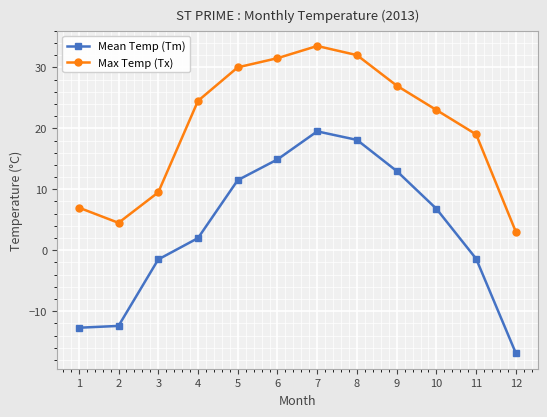

How many data points in Max Temp (Tx) are less than 24?

6